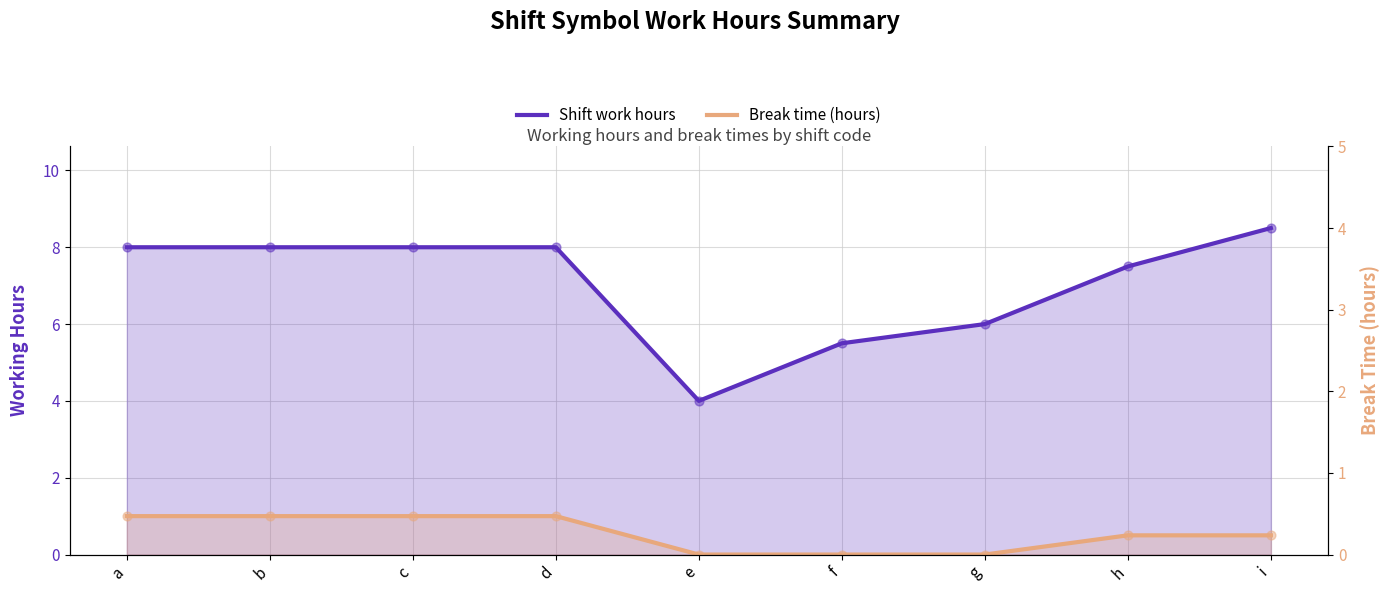

Which series has the largest total across all categories?

Shift work hours